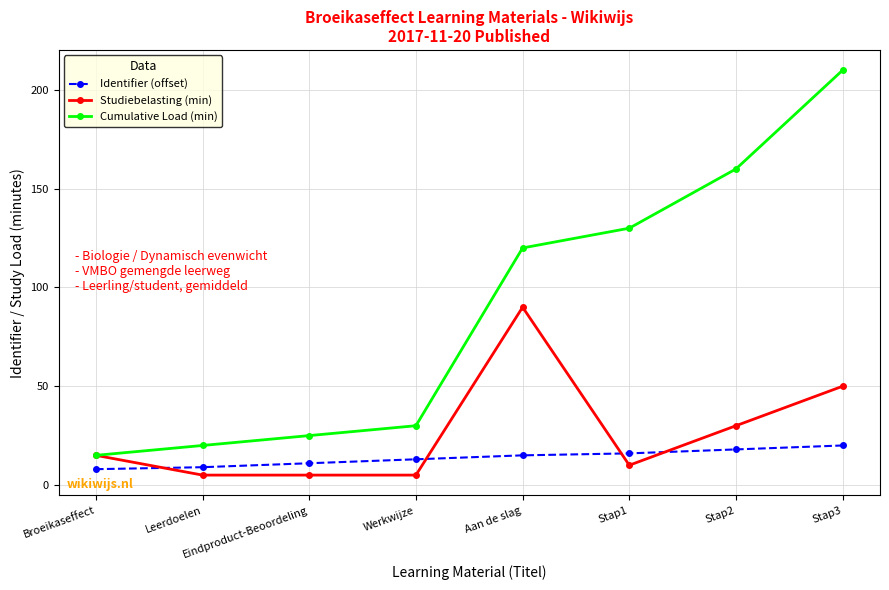

What is the sum of all Cumulative Load (min) values?

710